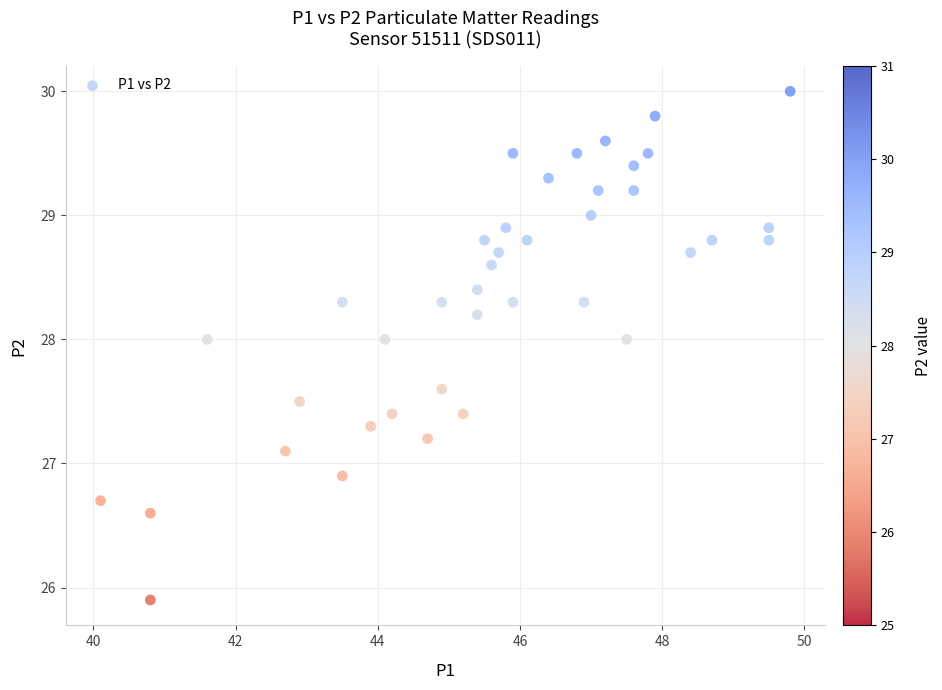

What is the range of Y values (max minus min)?

4.1